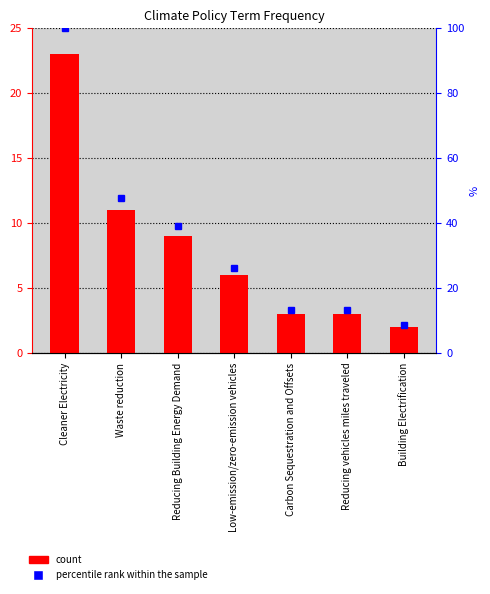

What is the approximate value at Reducing Building Energy Demand?

9